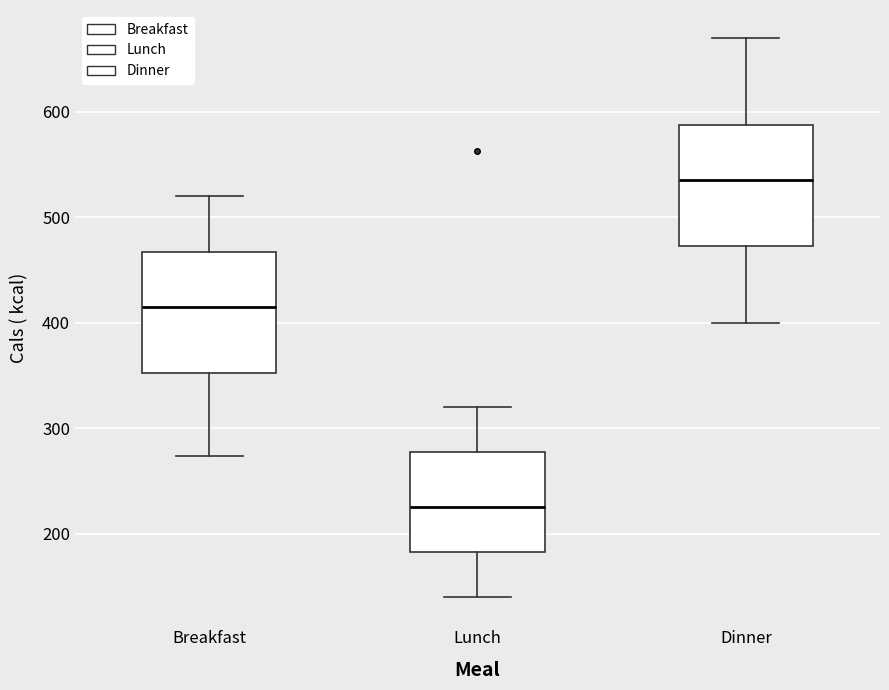

Reading left to right, transcribe this box plot: for each box, give where its median line is, the range the box spans, and where its two whiskers end, as read against the y-axis. The values are not printed on the chart, so give them approximately, as read against the axis.

Breakfast: median 420, box 350 to 470, whiskers 270 to 520
Lunch: median 230, box 180 to 280, whiskers 140 to 320
Dinner: median 540, box 470 to 590, whiskers 400 to 670